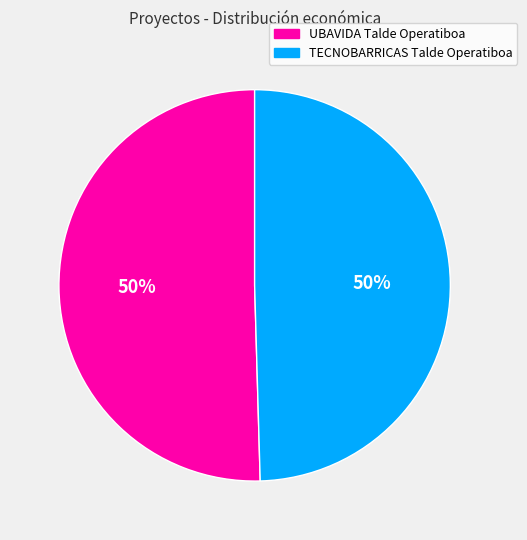

Is the sum of UBAVIDA Talde Operatiboa and TECNOBARRICAS Talde Operatiboa greater than half?

Yes